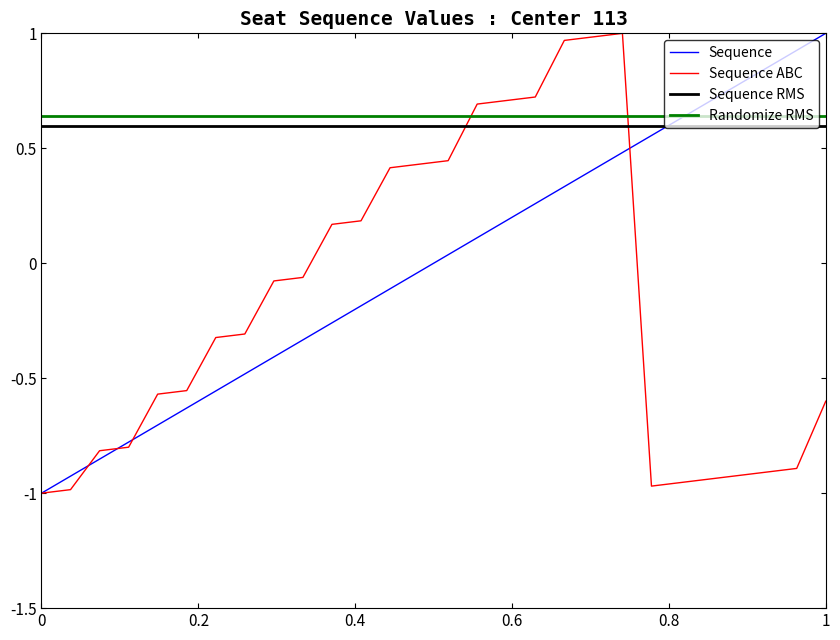

Is the value of Sequence ABC at 10 greater than the value of Sequence at 10?

Yes